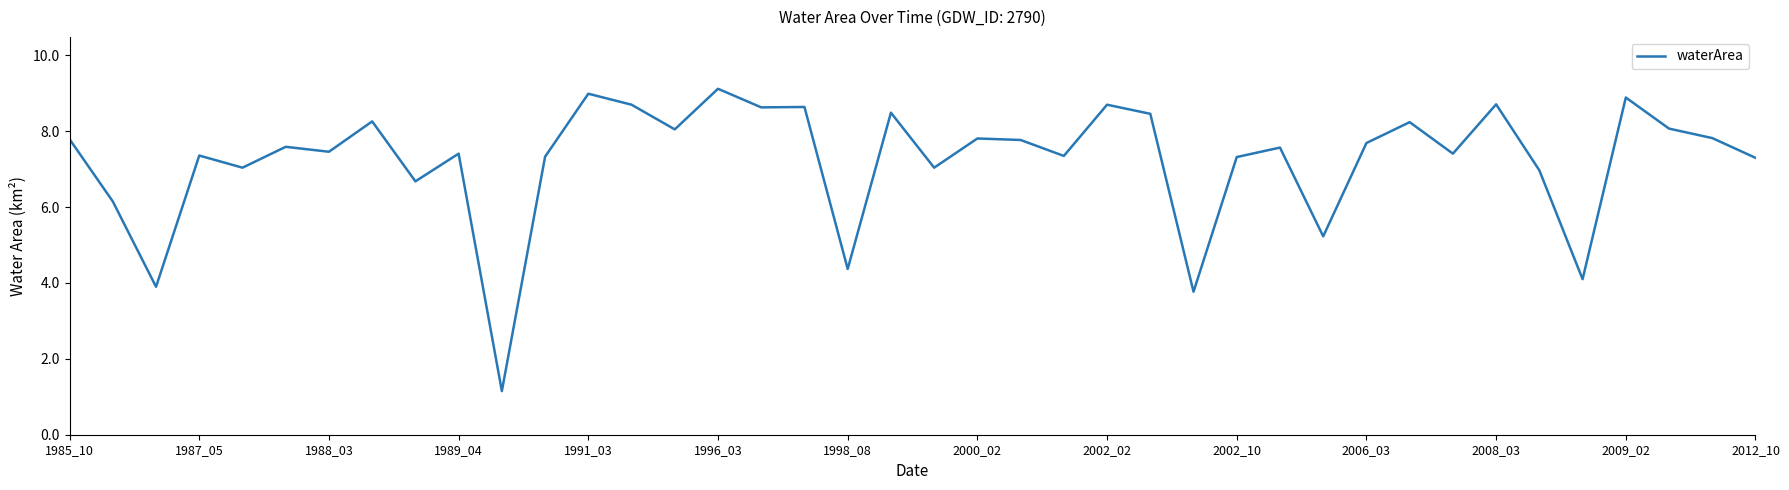

What is the greatest value displayed?

9.1